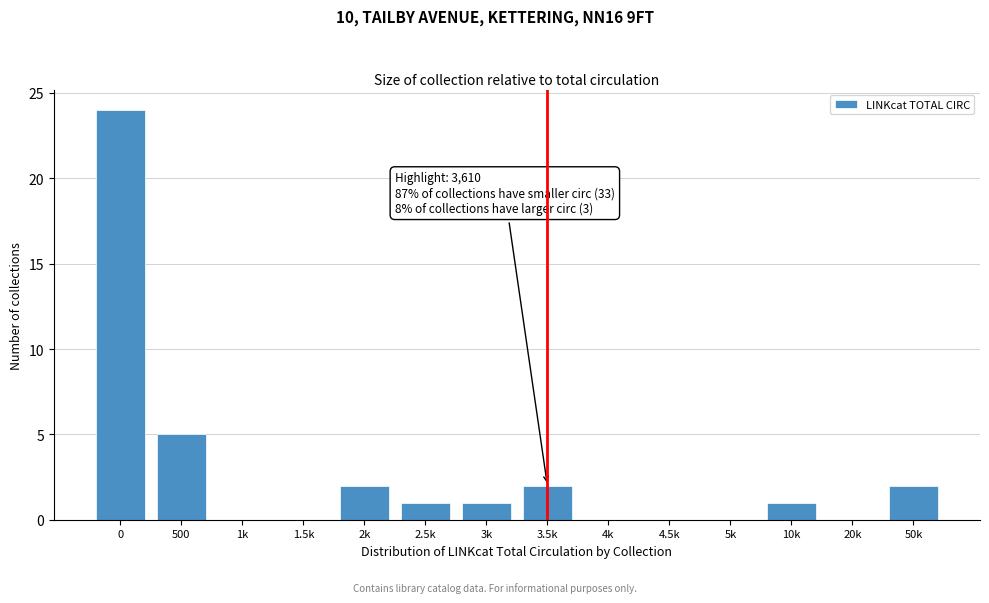

Reading left to right, transcribe all the data shown in this chart.

0=24	500=5	1k=0	1.5k=0	2k=2	2.5k=1	3k=1	3.5k=2	4k=0	4.5k=0	5k=0	10k=1	20k=0	50k=2